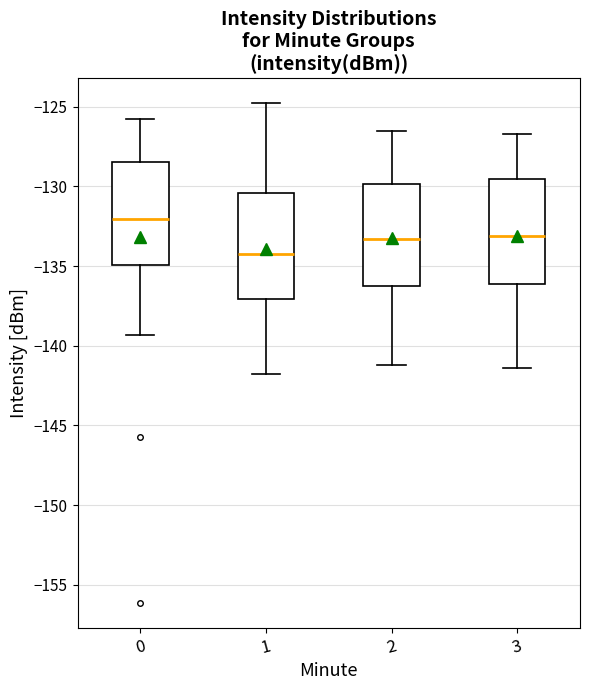

Where is the upper edge of the box at x = 1 on the y-axis? The values are not printed on the chart, so give them approximately, as read against the axis.

-130.5